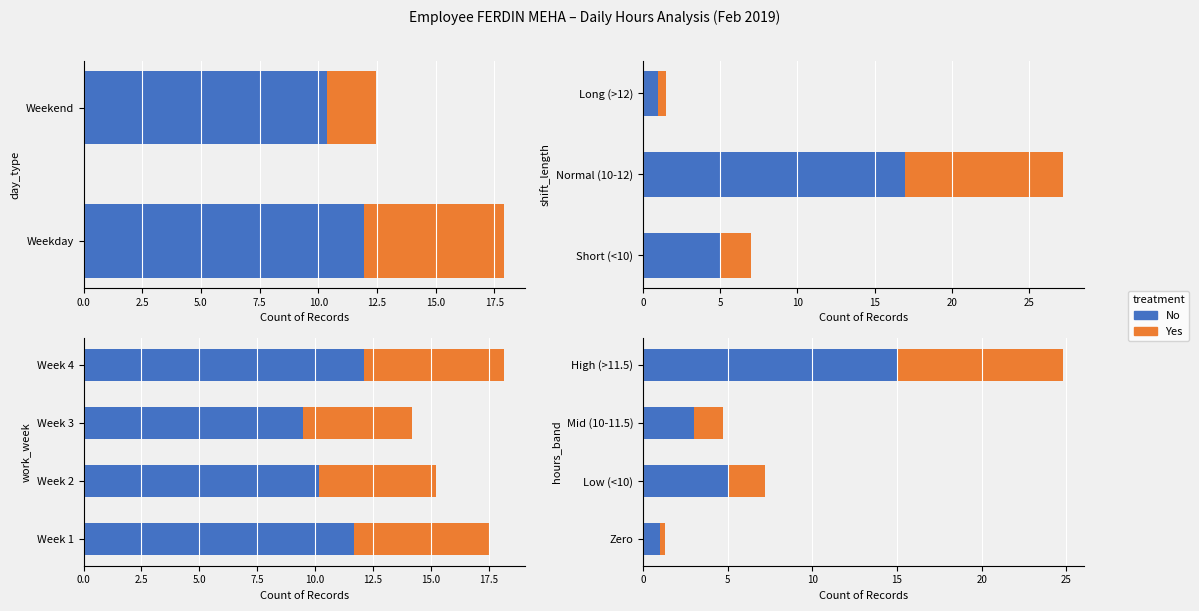

True or false: Yes has a value of 2.3 at High (>11.5).

False